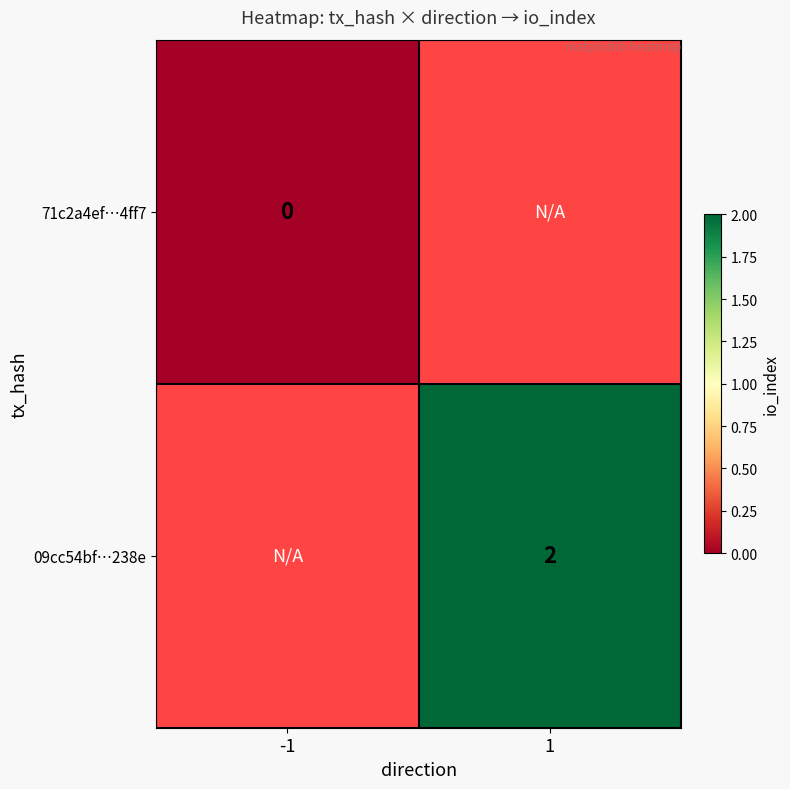

Which label corresponds to the largest value in the chart?

1